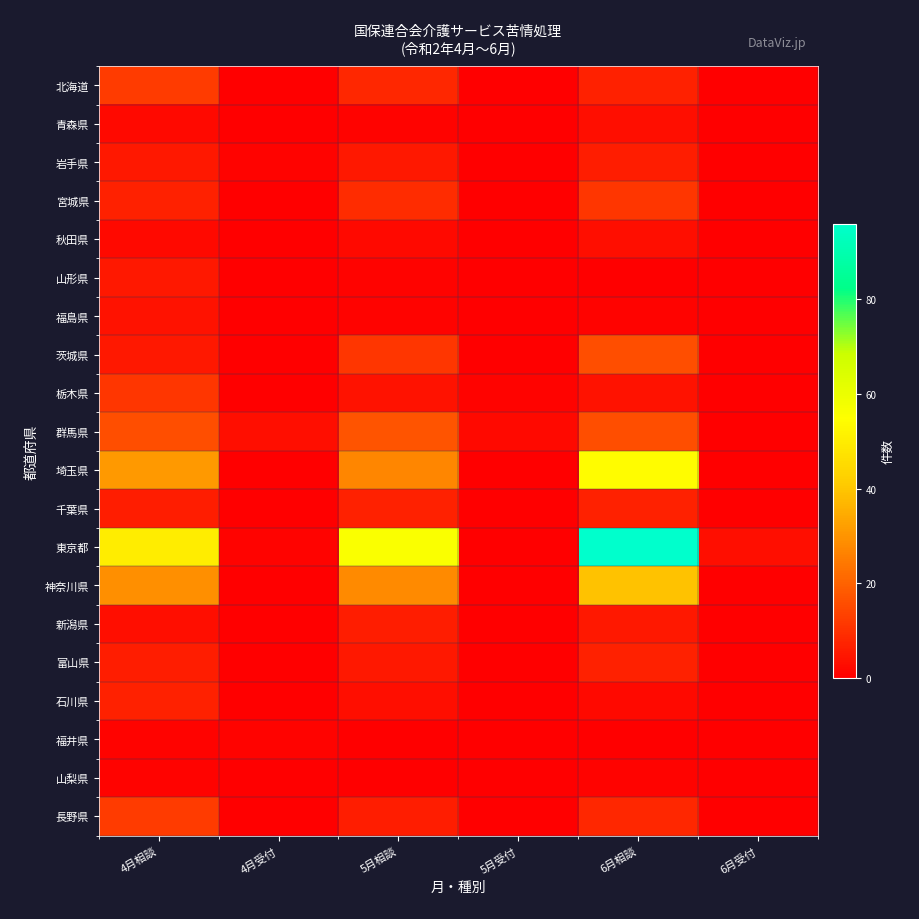

Which series has the widest spread of values?

東京都